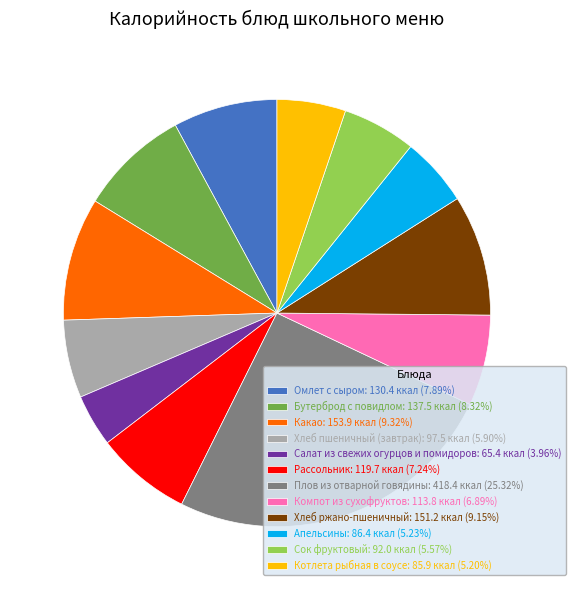

Does Плов из отварной говядины: 418.4 ккал (25.32%) account for over 50% of the chart?

No